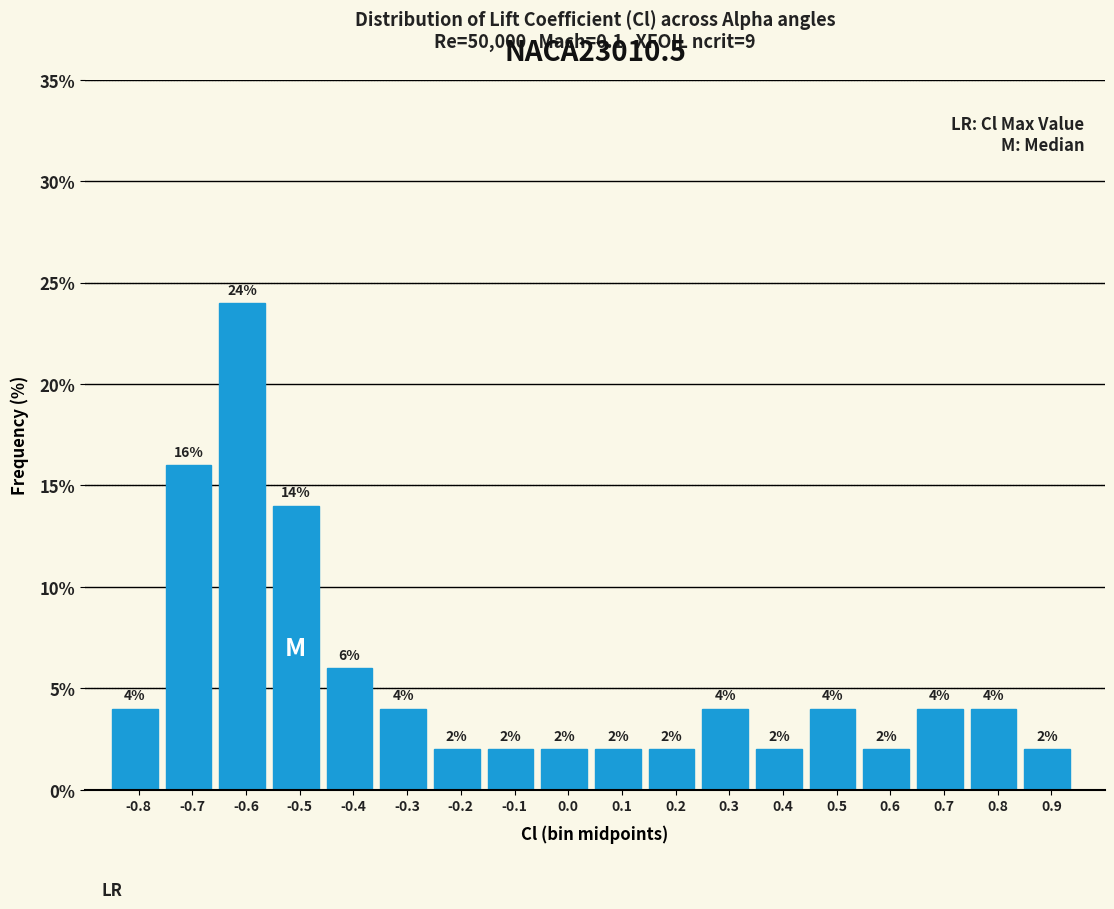

Reading left to right, list all the values displayed in this chart.

-0.8=4.0	-0.7=16.0	-0.6=24.0	-0.5=14.0	-0.4=6.0	-0.3=4.0	-0.2=2.0	-0.1=2.0	0.0=2.0	0.1=2.0	0.2=2.0	0.3=4.0	0.4=2.0	0.5=4.0	0.6=2.0	0.7=4.0	0.8=4.0	0.9=2.0